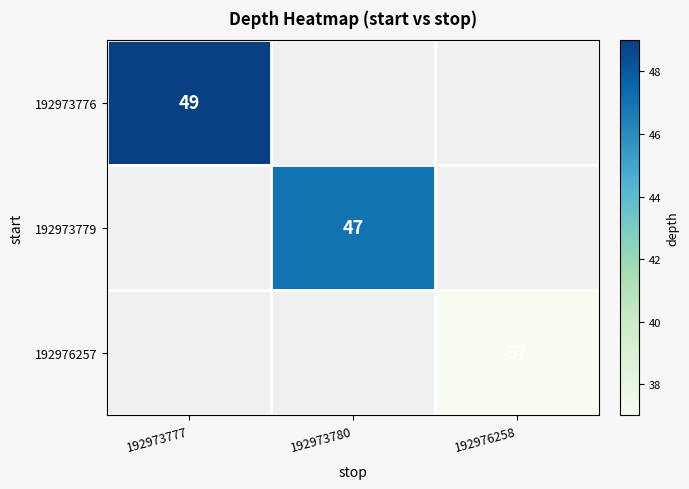

The 192973779 series shows 67 at 192973780. True or false?

False